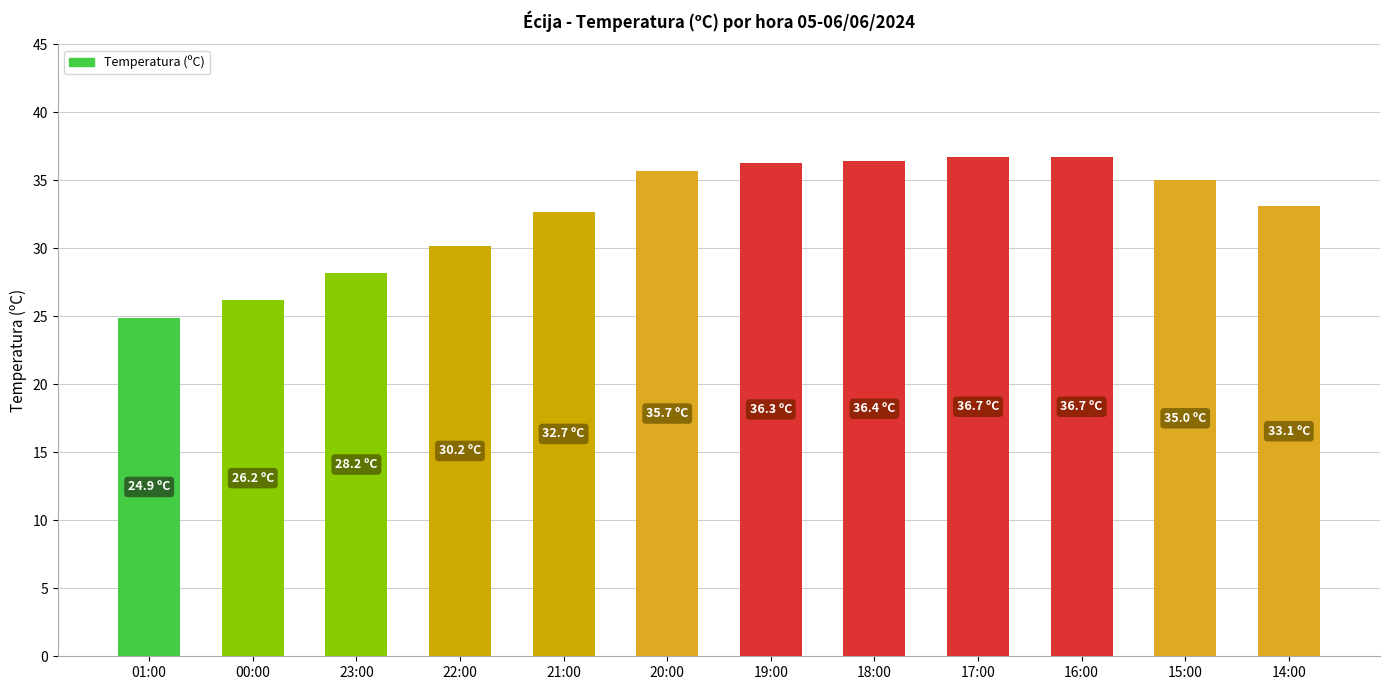

Reading right to left, transcribe all the data shown in this chart.

14:00=33.1	15:00=35.0	16:00=36.7	17:00=36.7	18:00=36.4	19:00=36.3	20:00=35.7	21:00=32.7	22:00=30.2	23:00=28.2	00:00=26.2	01:00=24.9